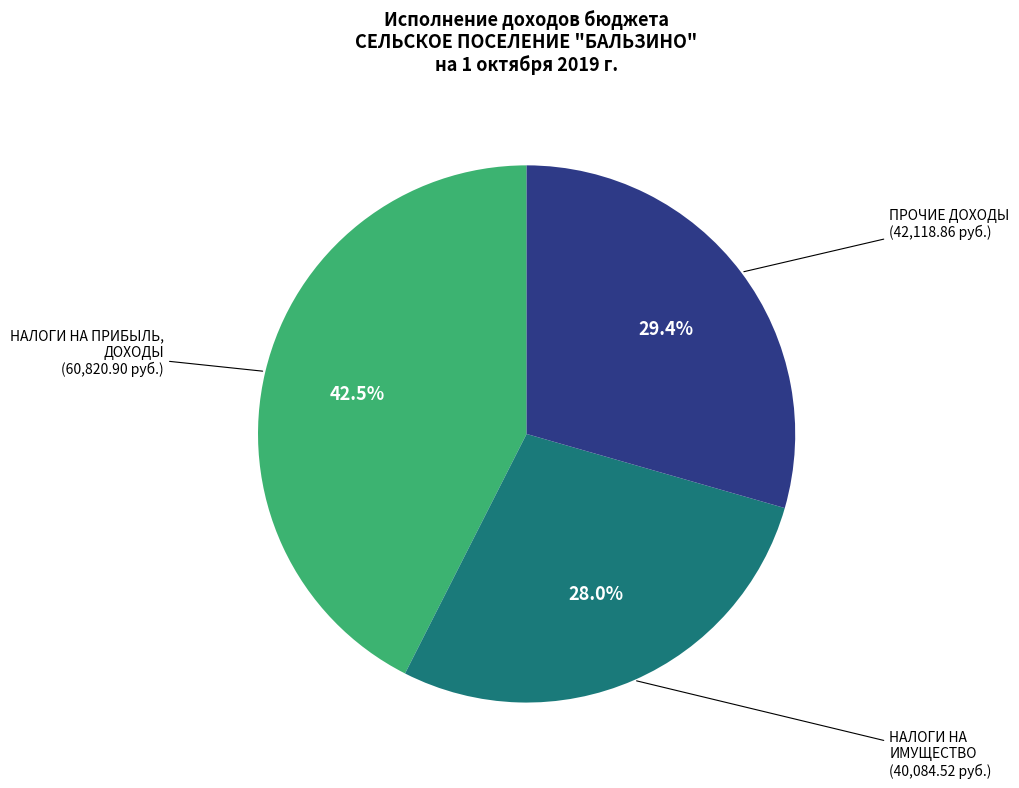

Is there any slice that represents more than half of the pie?

No